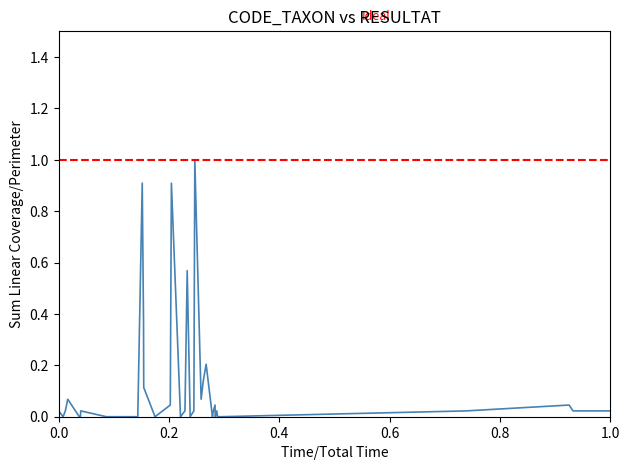

True or false: there are more than 0 points higher than both neighbors.

True